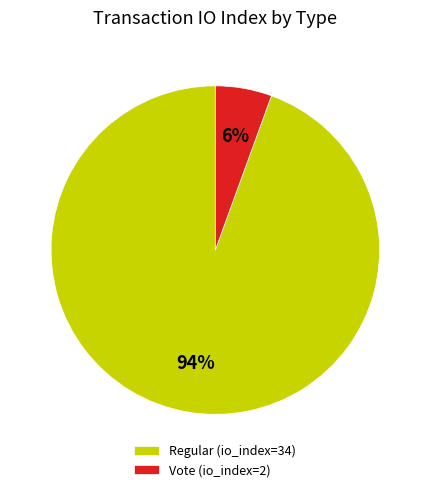

What is the largest slice in the pie chart?

Regular (io_index=34)